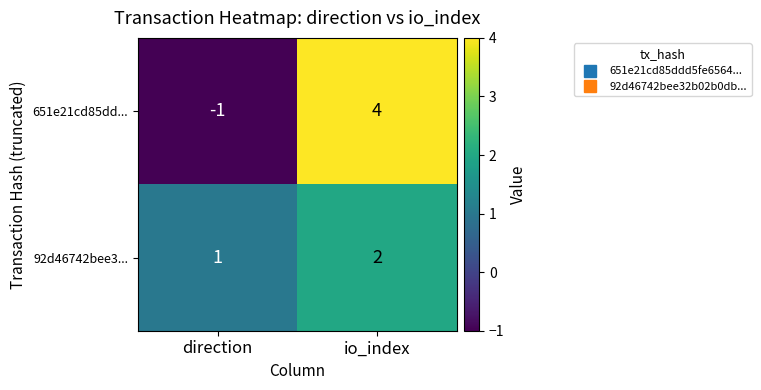

True or false: 92d46742bee3... has a value of 1 at direction.

True